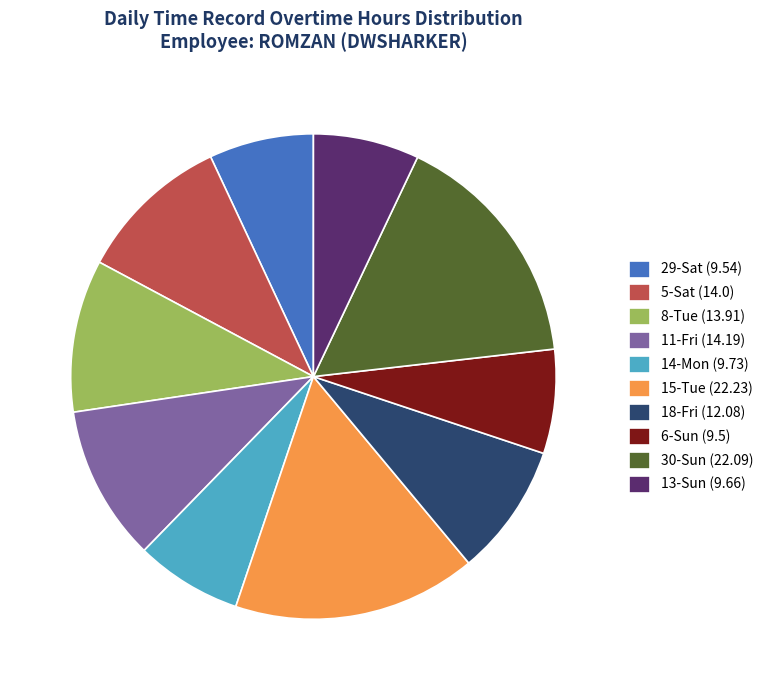

Is the sum of 5-Sat (14.0) and 29-Sat (9.54) greater than half?

No